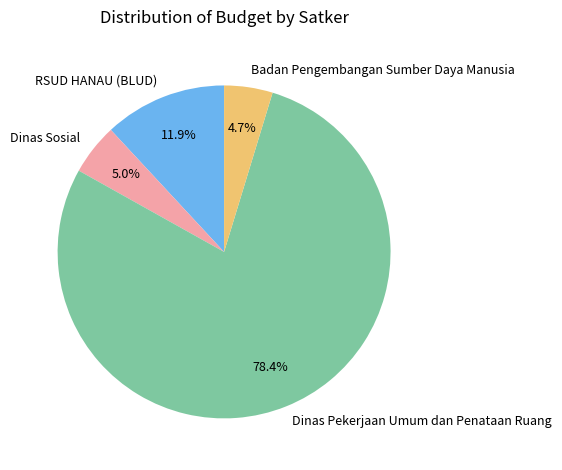

Is there any slice that represents more than half of the pie?

Yes